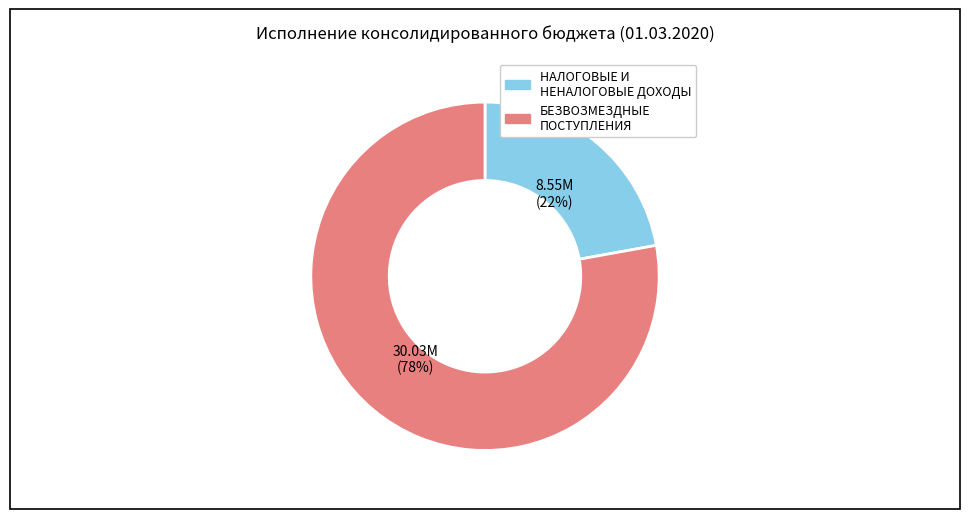

What is the ratio of the value at БЕЗВОЗМЕЗДНЫЕ ПОСТУПЛЕНИЯ to the value at НАЛОГОВЫЕ И НЕНАЛОГОВЫЕ ДОХОДЫ?

3.5